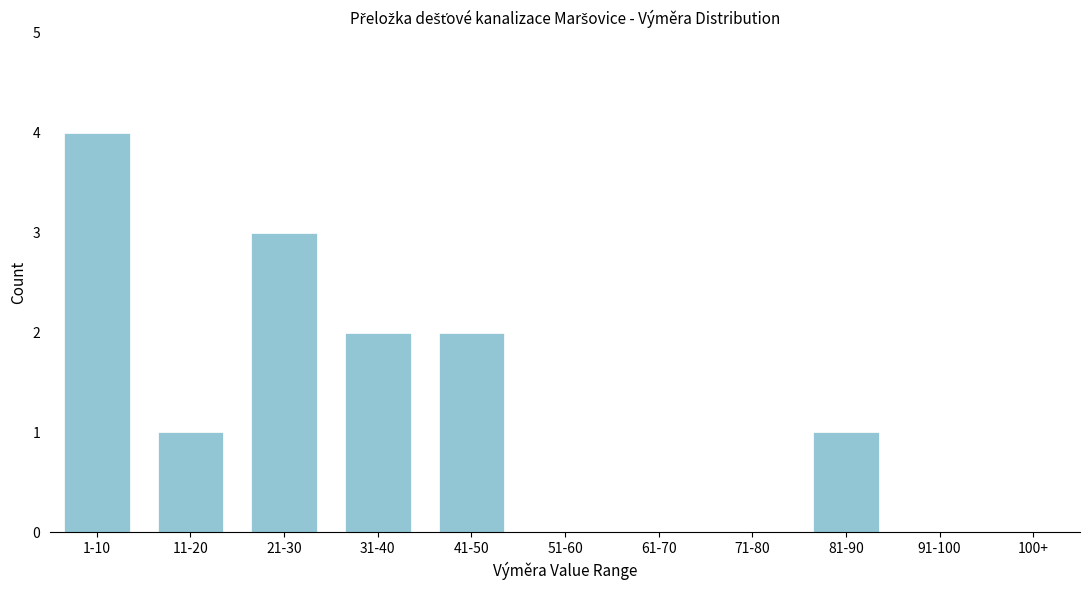

Reading right to left, what are all the values shown in this chart?

100+=0	91-100=0	81-90=1	71-80=0	61-70=0	51-60=0	41-50=2	31-40=2	21-30=3	11-20=1	1-10=4